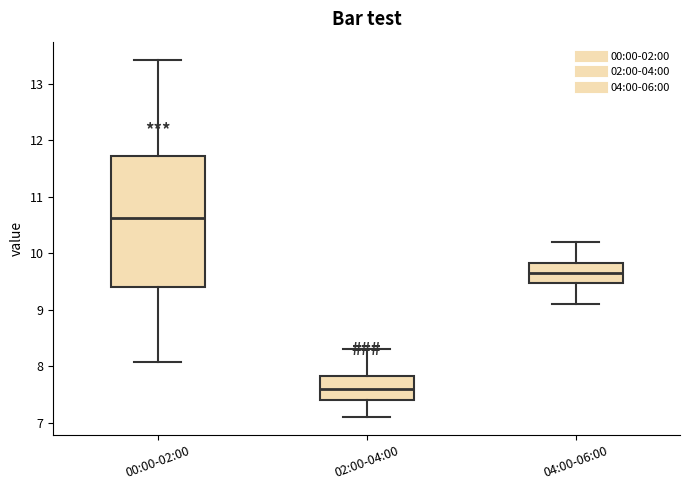

Which box's median line is the highest?

00:00-02:00